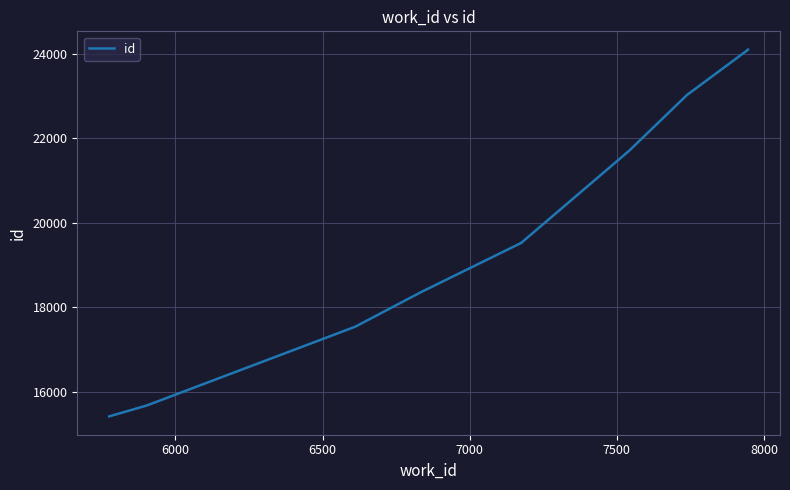

How many data points are above 19520?

4